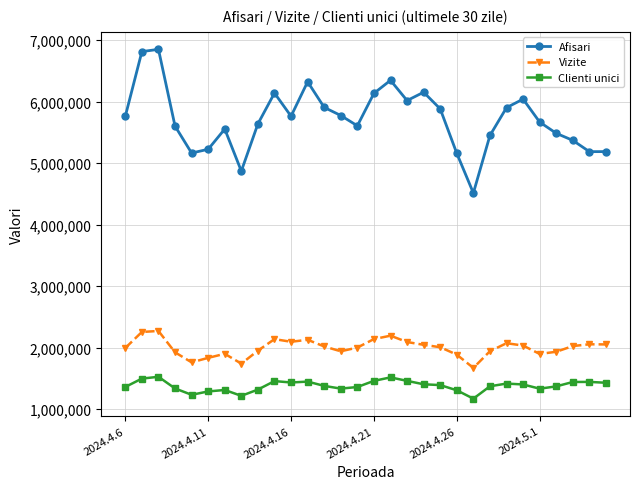

What is the value of the Afisari point at the 26th from the left?

5667884